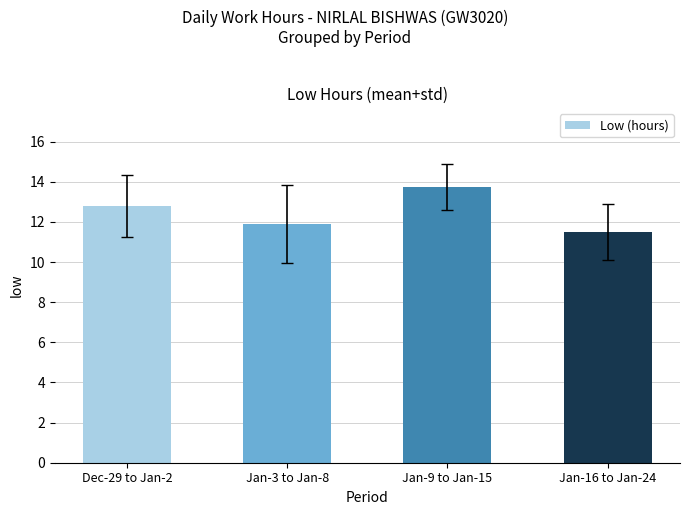

What is the sum of the values at Jan-9 to Jan-15 and Jan-16 to Jan-24?

25.2